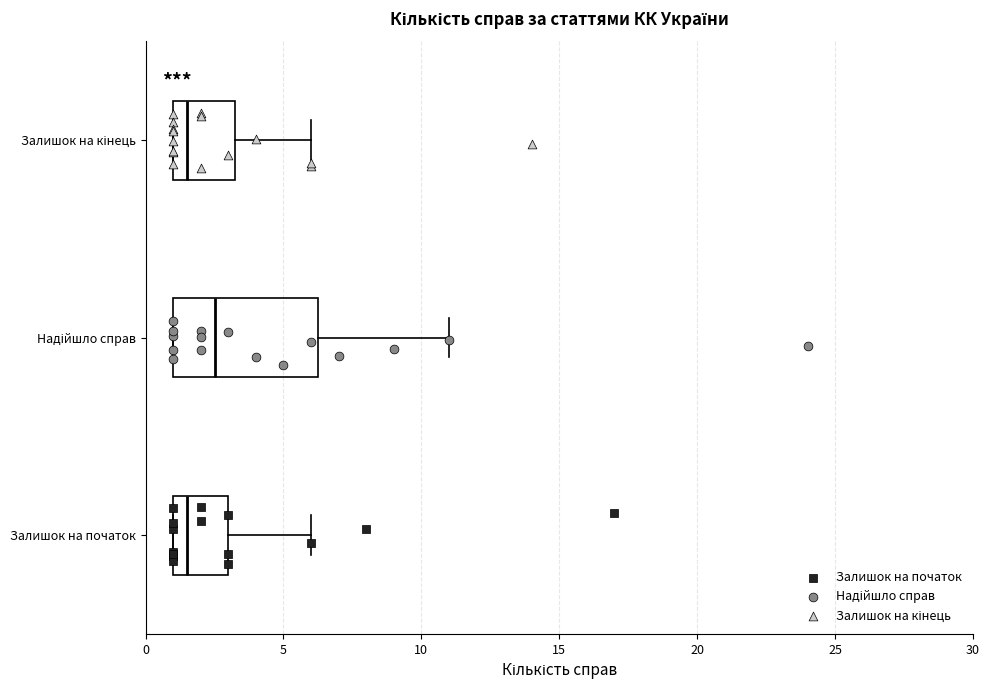

Where does the median line of the box for Залишок на кінець sit on the x-axis? The values are not printed on the chart, so give them approximately, as read against the axis.

1.5